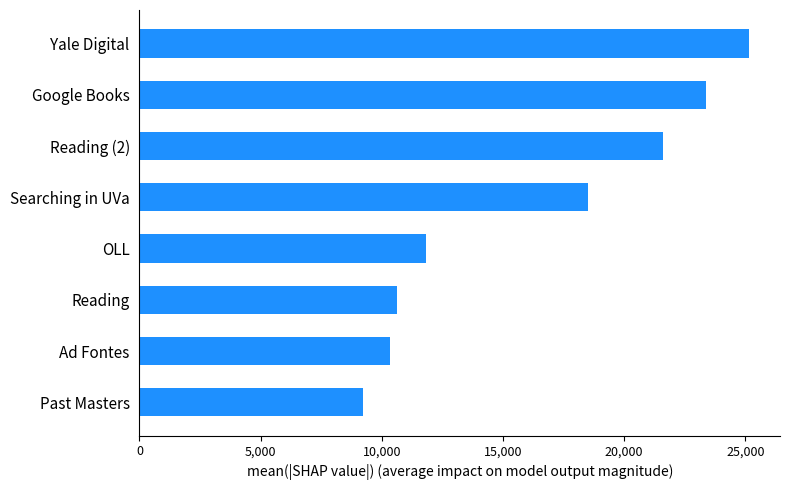

What is the smallest value displayed?

9239